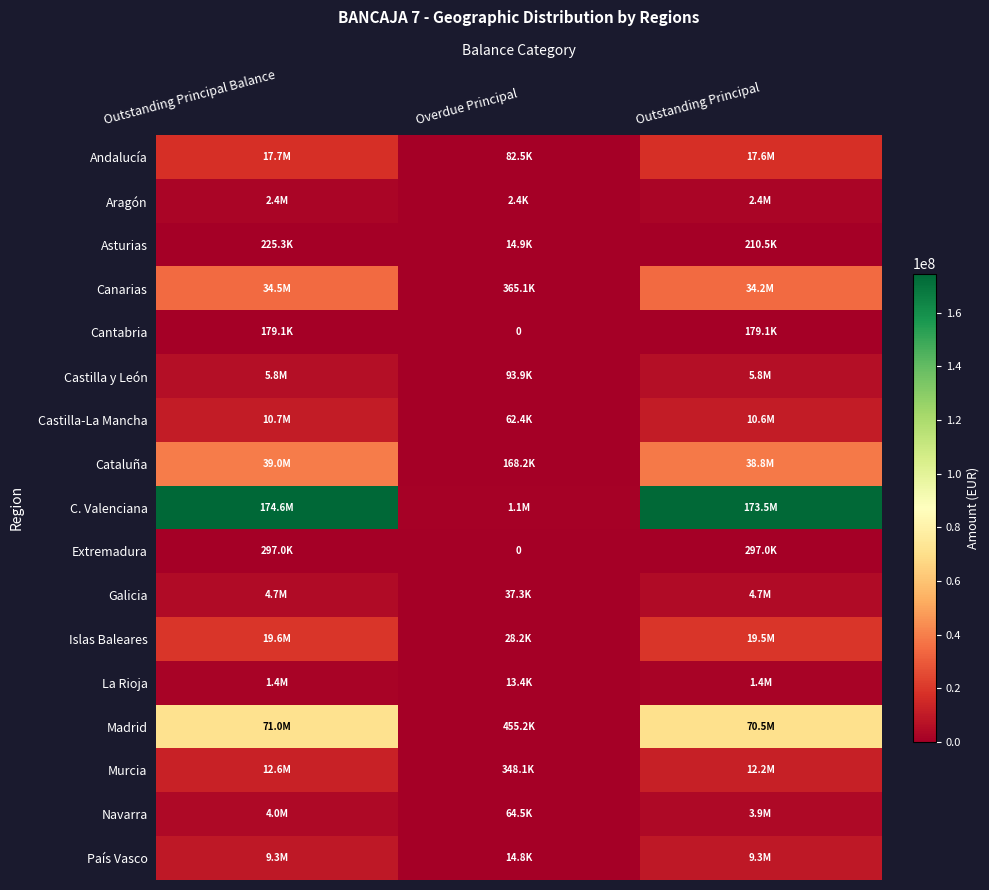

What is the approximate value of Castilla y León at Outstanding Principal Balance?

5847145.4